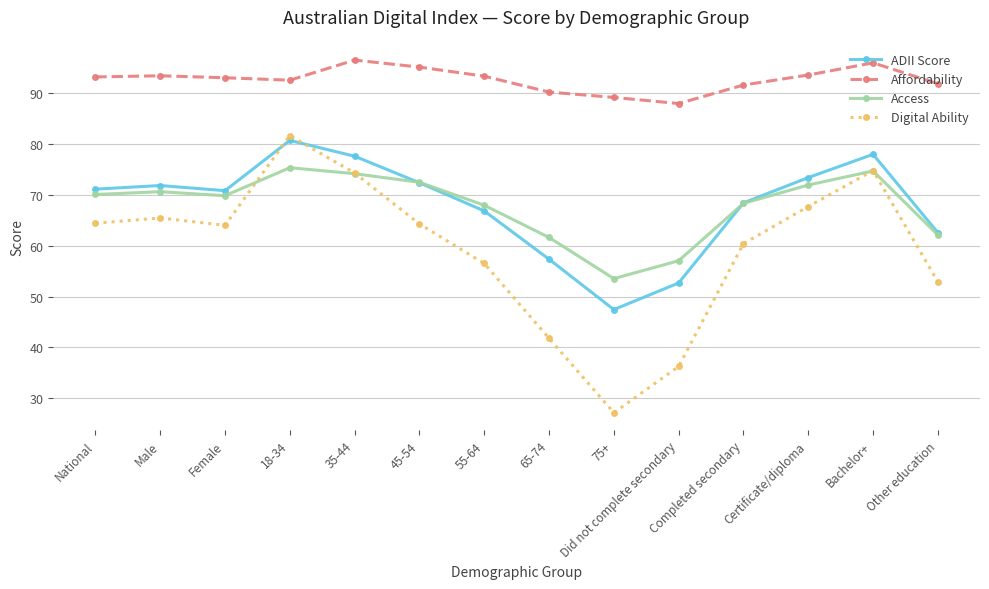

Between Male and Did not complete secondary, which series saw the biggest shift?

Digital Ability